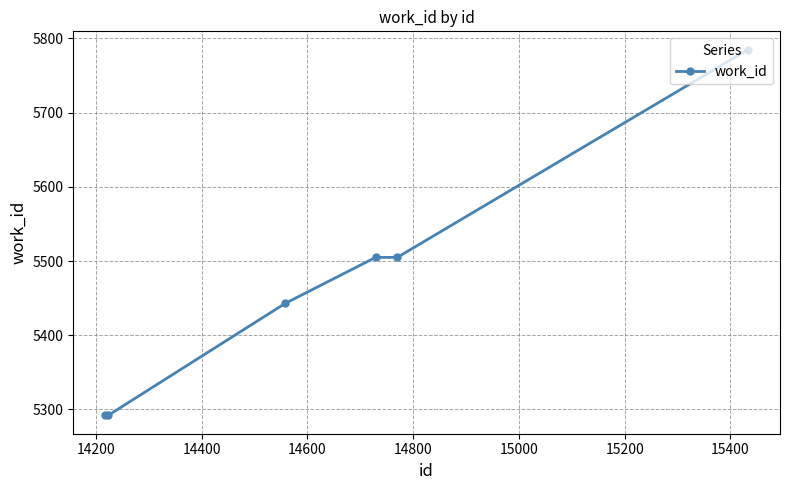

Reading left to right, what are all the values shown in this chart?

5292	5292	5443	5505	5505	5785